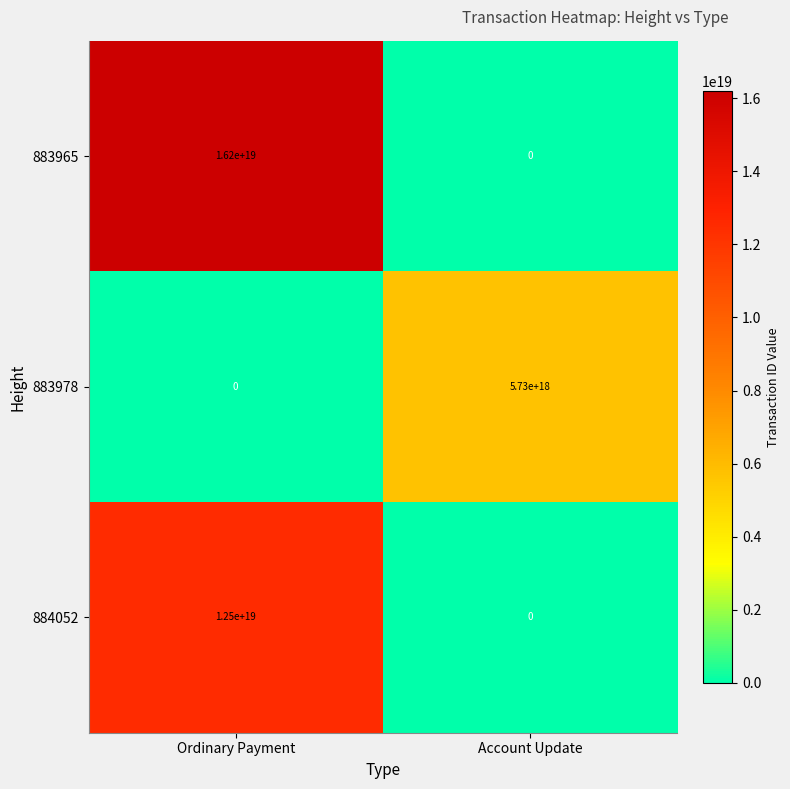

Is the value of 884052 at Ordinary Payment greater than the value of 883978 at Ordinary Payment?

Yes